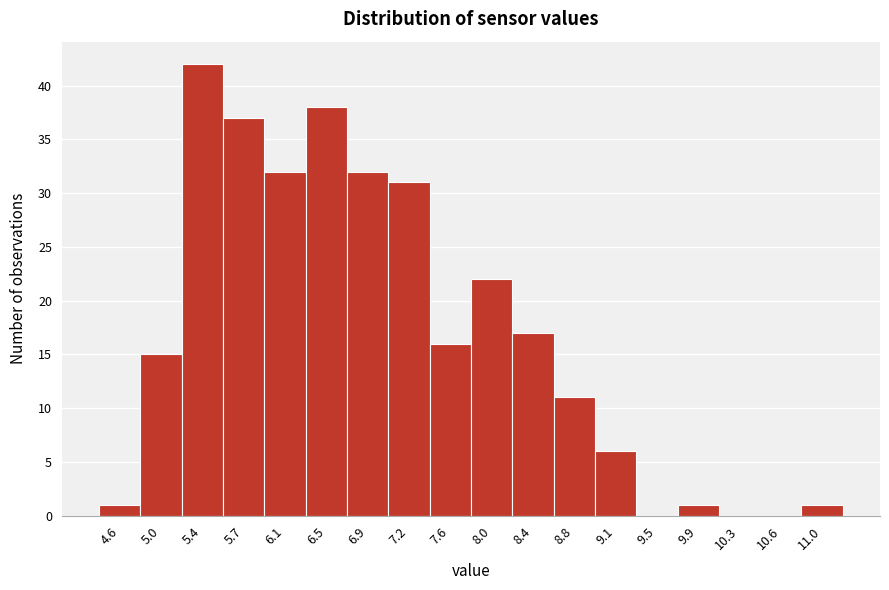

Reading left to right, transcribe all the data shown in this chart.

4.6=1	5.0=15	5.4=42	5.7=37	6.1=32	6.5=38	6.9=32	7.2=31	7.6=16	8.0=22	8.4=17	8.8=11	9.1=6	9.5=0	9.9=1	10.3=0	10.6=0	11.0=1